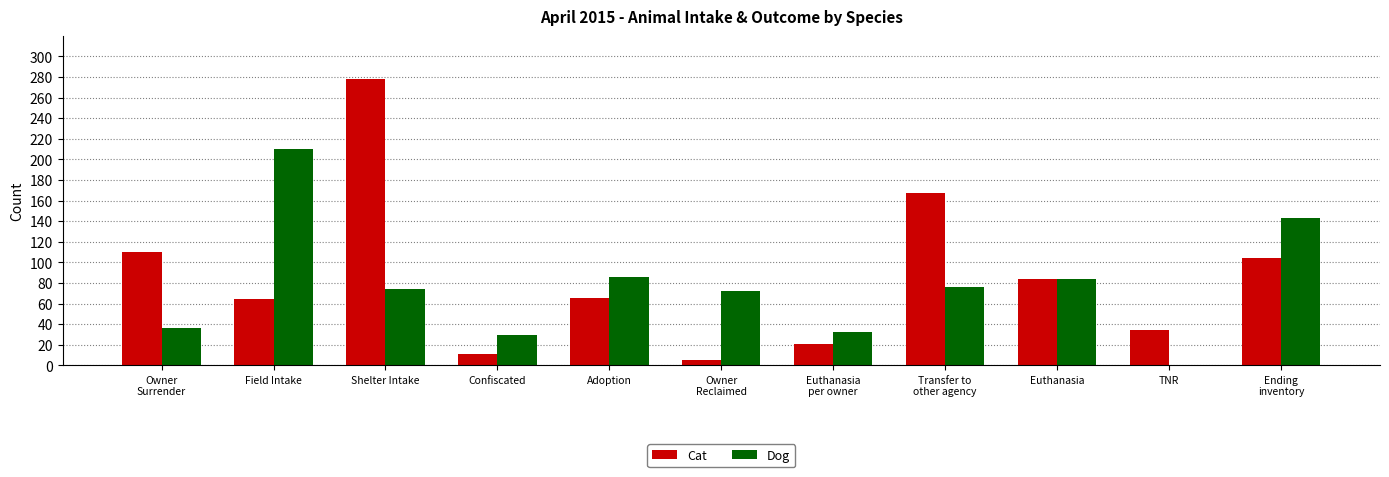

What is the maximum value for Cat?

278